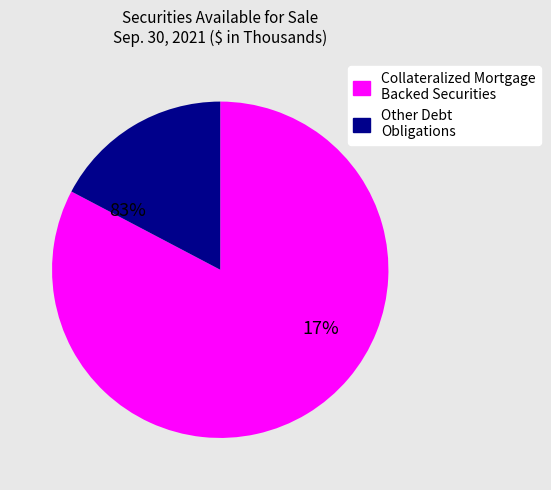

Which category has the smallest portion of the pie?

Other Debt
Obligations